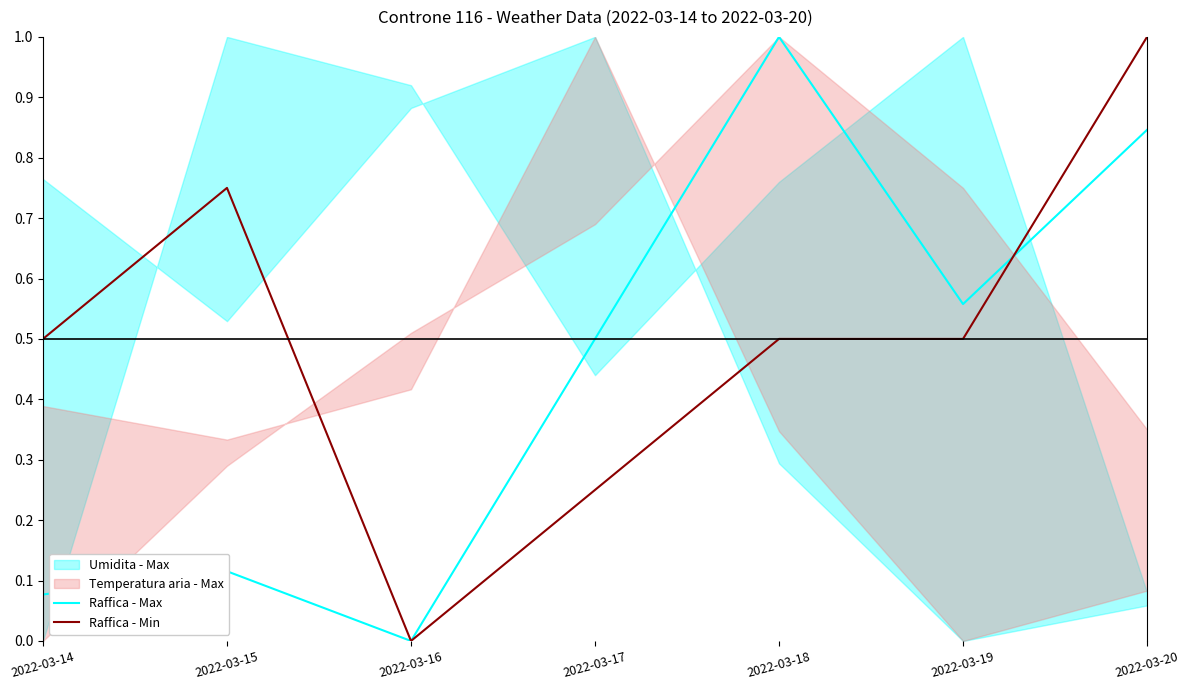

Which series has the largest range (max minus min)?

Raffica - Max